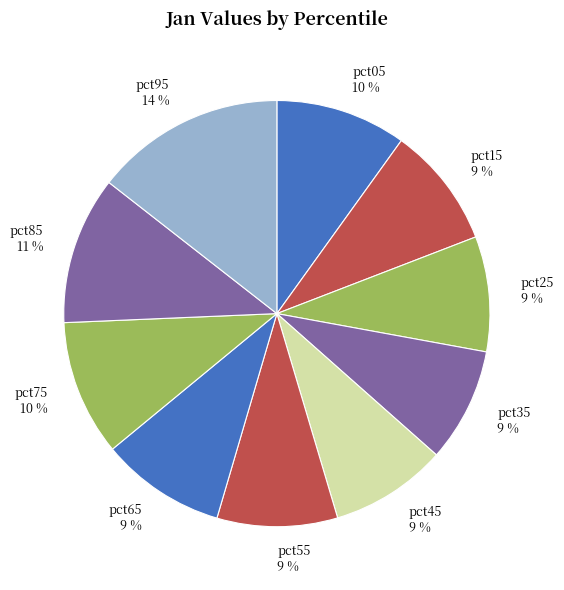

Is the sum of pct55 and pct35 greater than half?

No